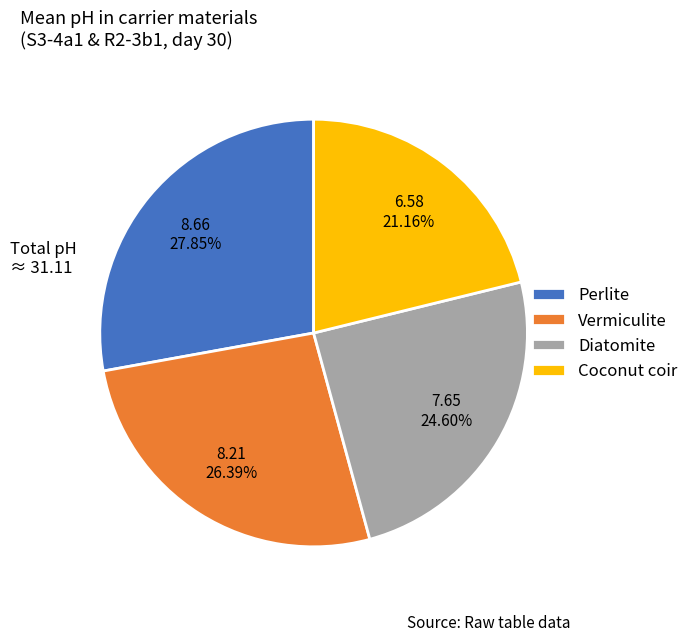

What is the largest slice in the pie chart?

Perlite